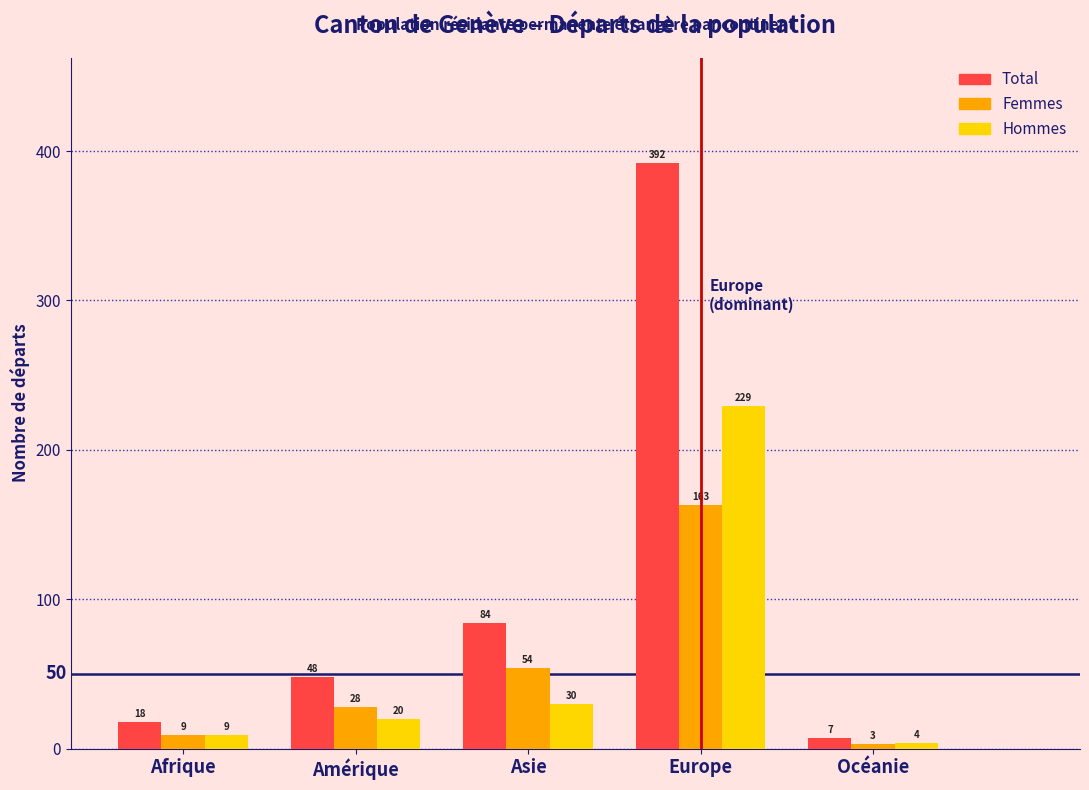

Reading left to right, extract all data points from this chart.

Total: 18	48	84	392	7
Femmes: 9	28	54	163	3
Hommes: 9	20	30	229	4